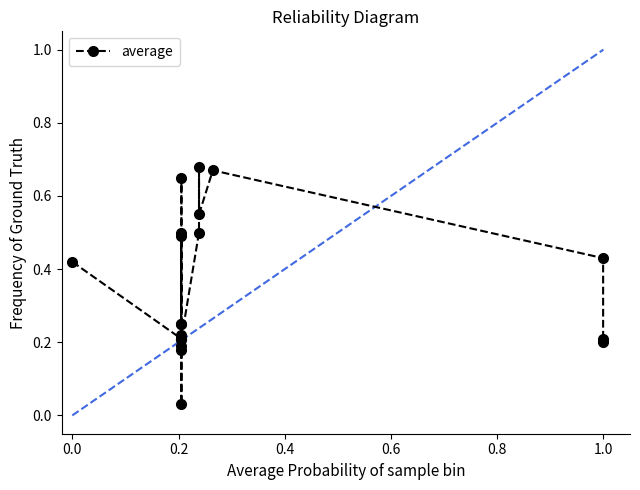

True or false: there are more than 2 points higher than both neighbors.

True